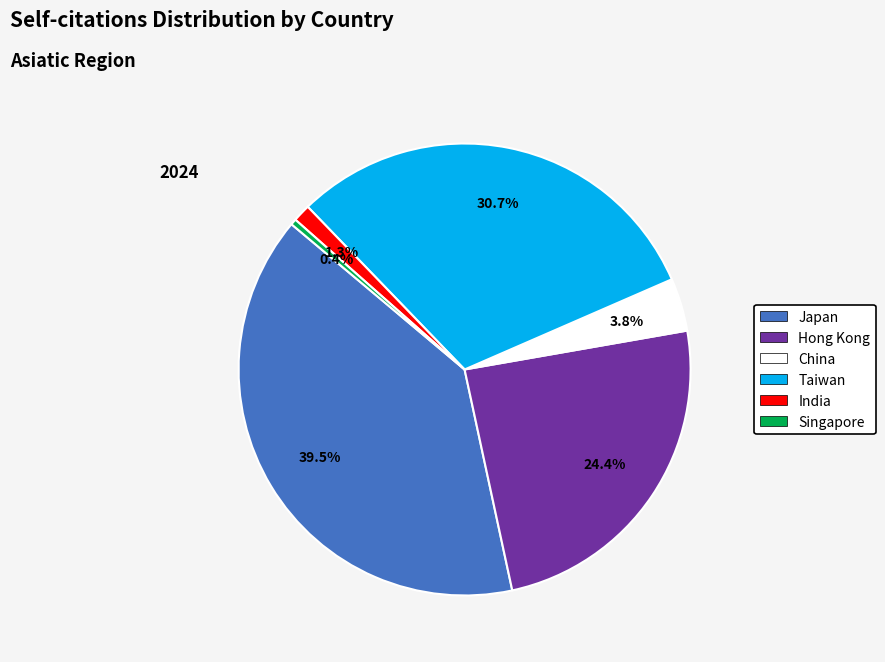

Which slice is the smallest?

Singapore